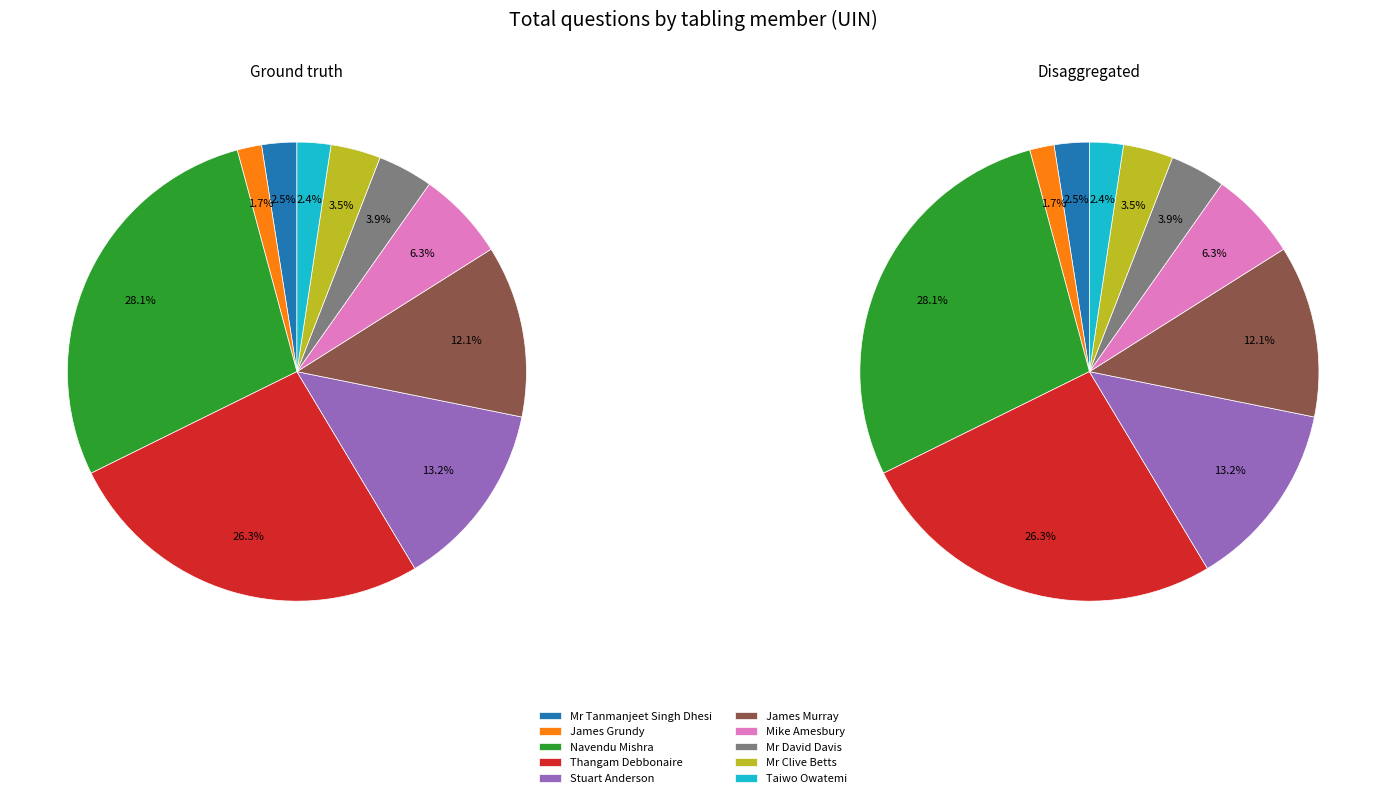

True or false: Mike Amesbury accounts for 6% of the total.

True